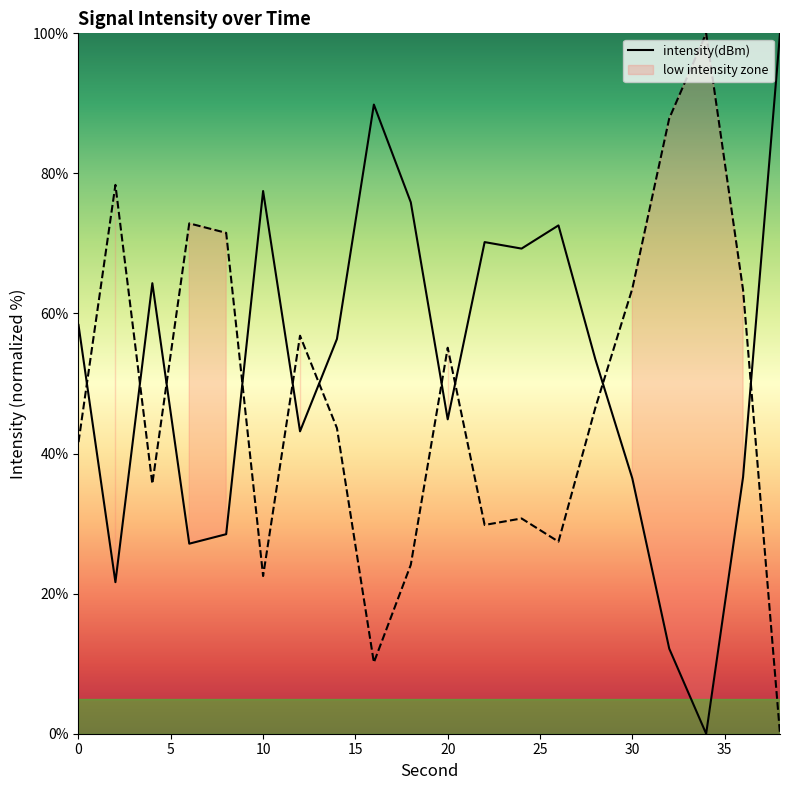

The intensity(dBm) series shows 44.9 at 20. True or false?

True